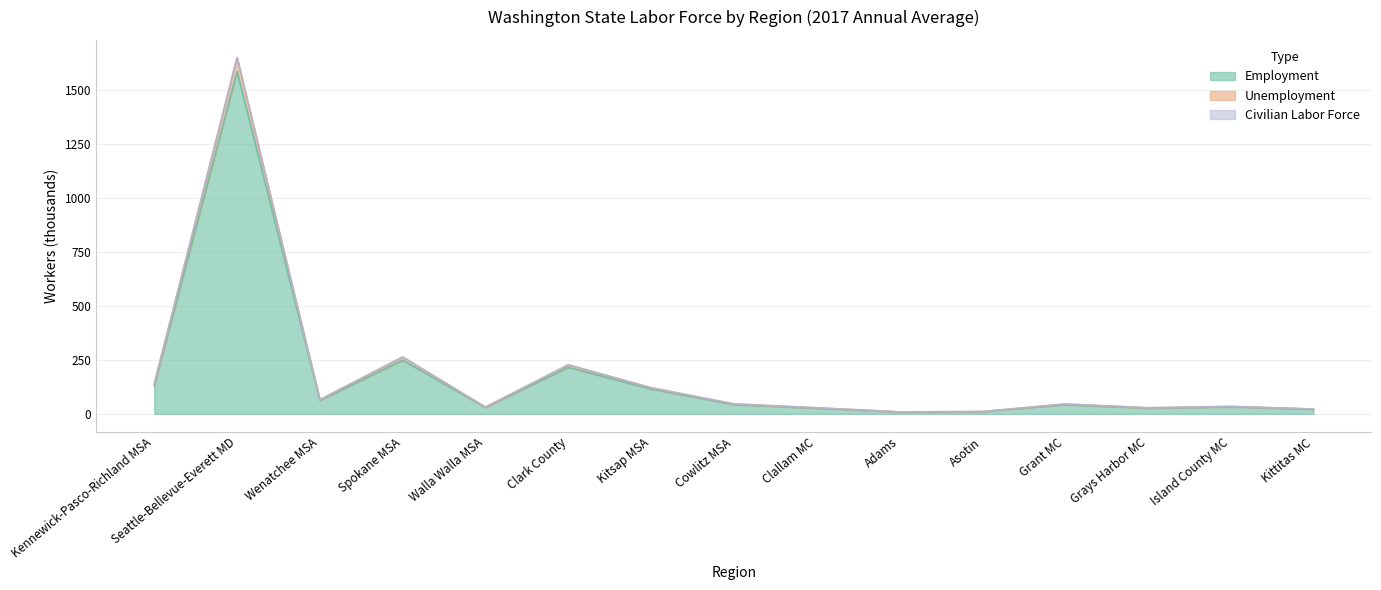

What is the total value across all series at Kittitas MC?

22.2